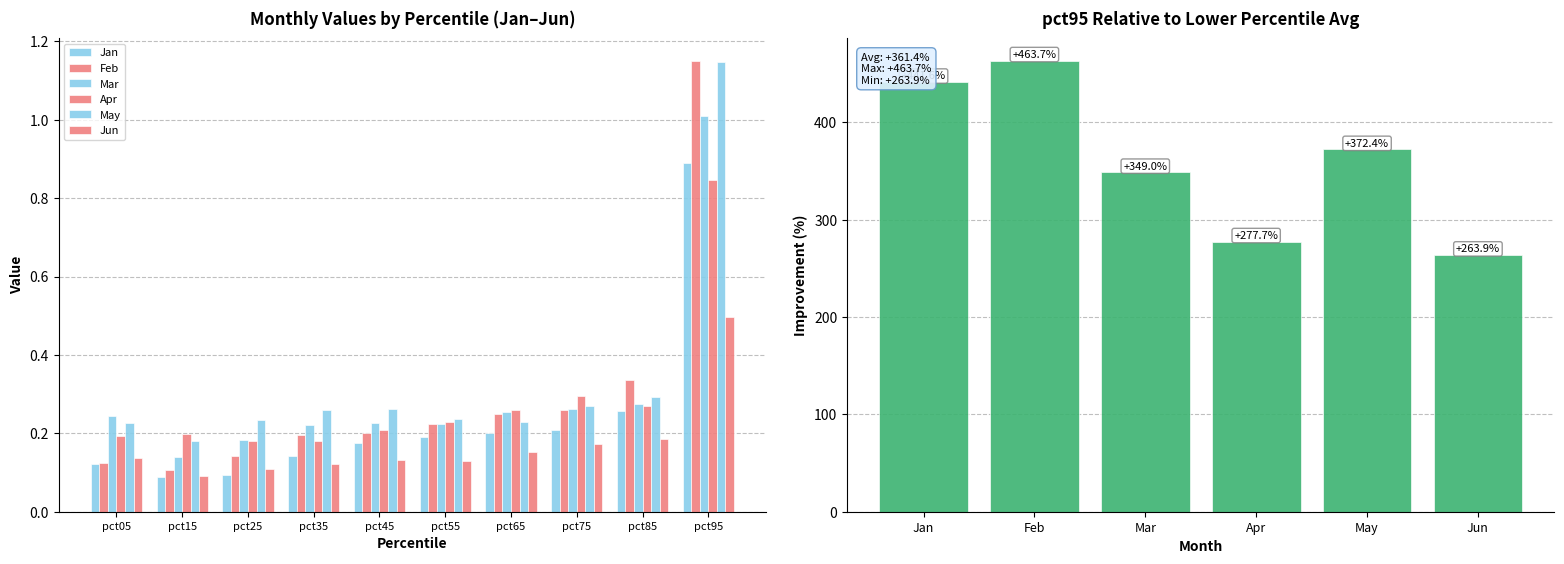

How many bars are there in total?

60